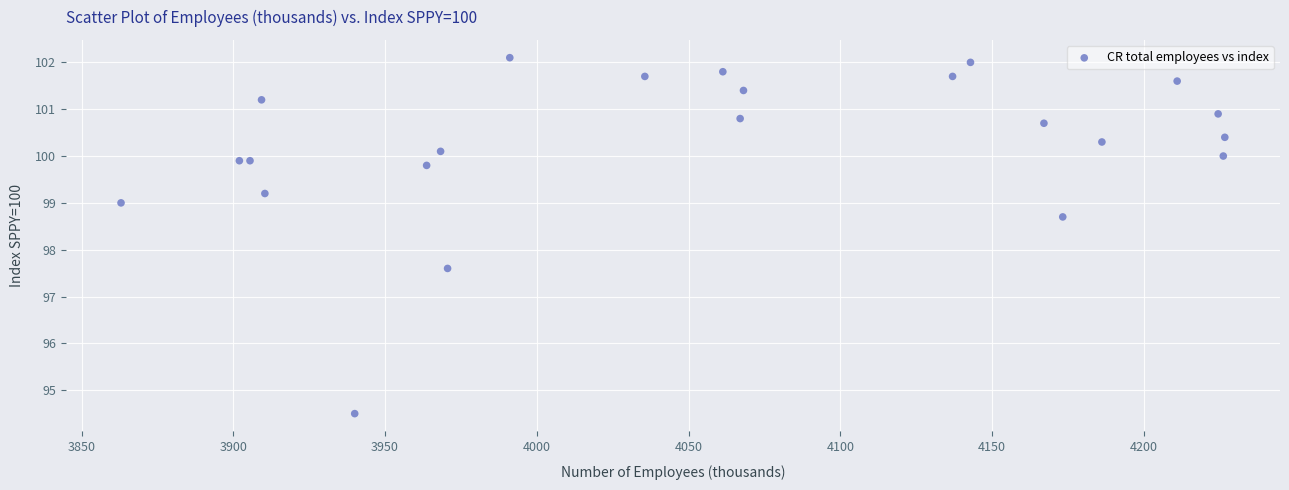

What Y value in the scatter plot is closest to 98?

97.6